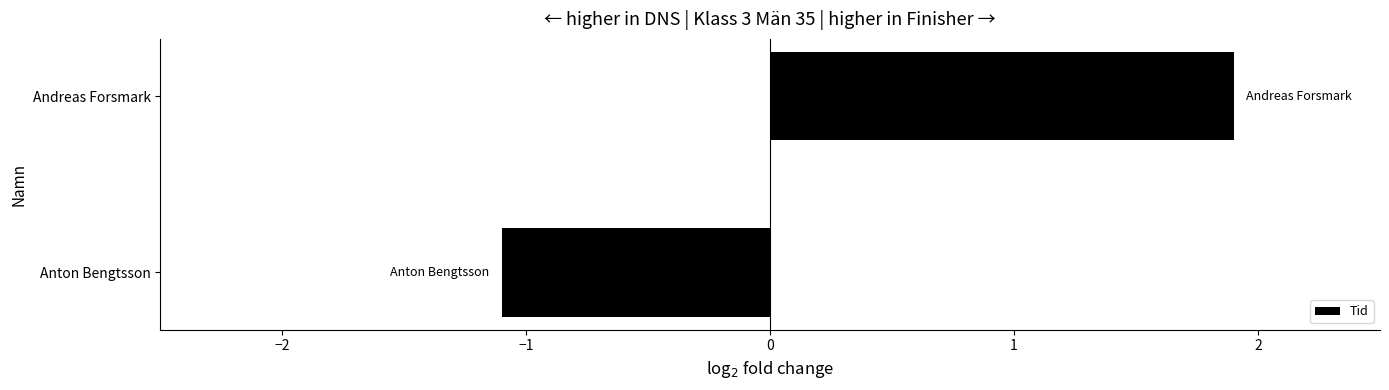

What is the average value?

0.4